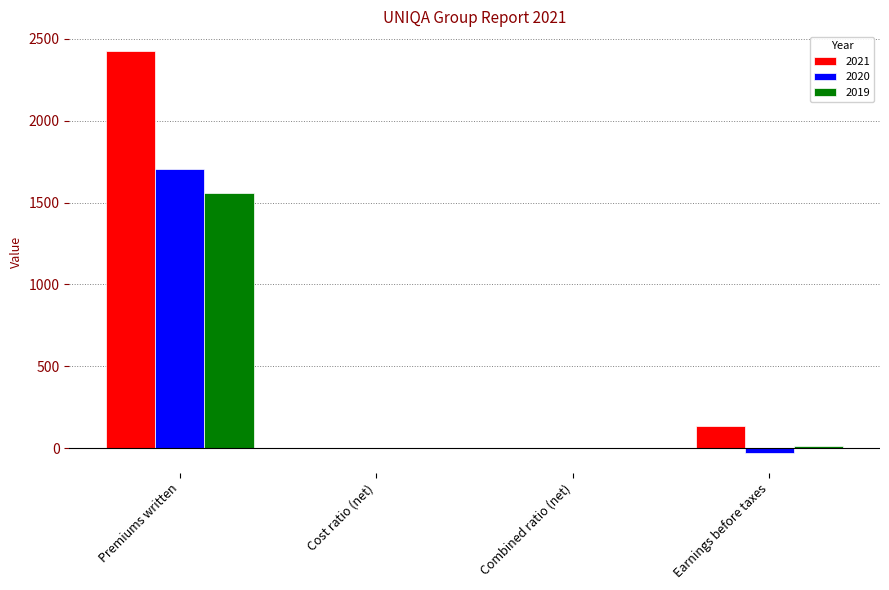

What is the approximate value of 2019 at Earnings before taxes?

16.0